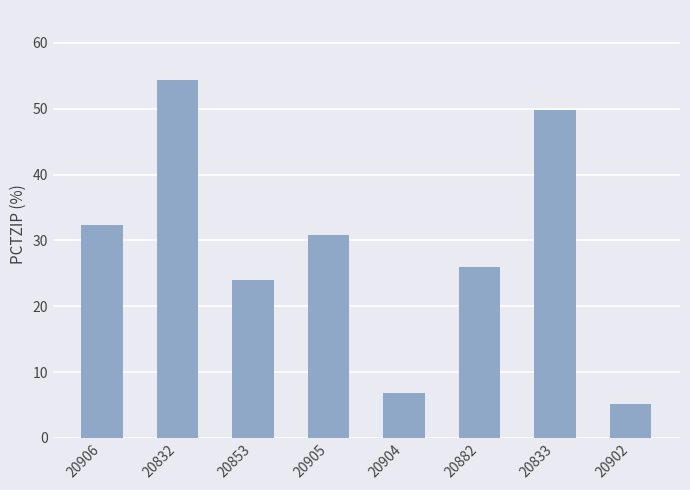

What is the change in value from 20906 to 20904?

-25.4